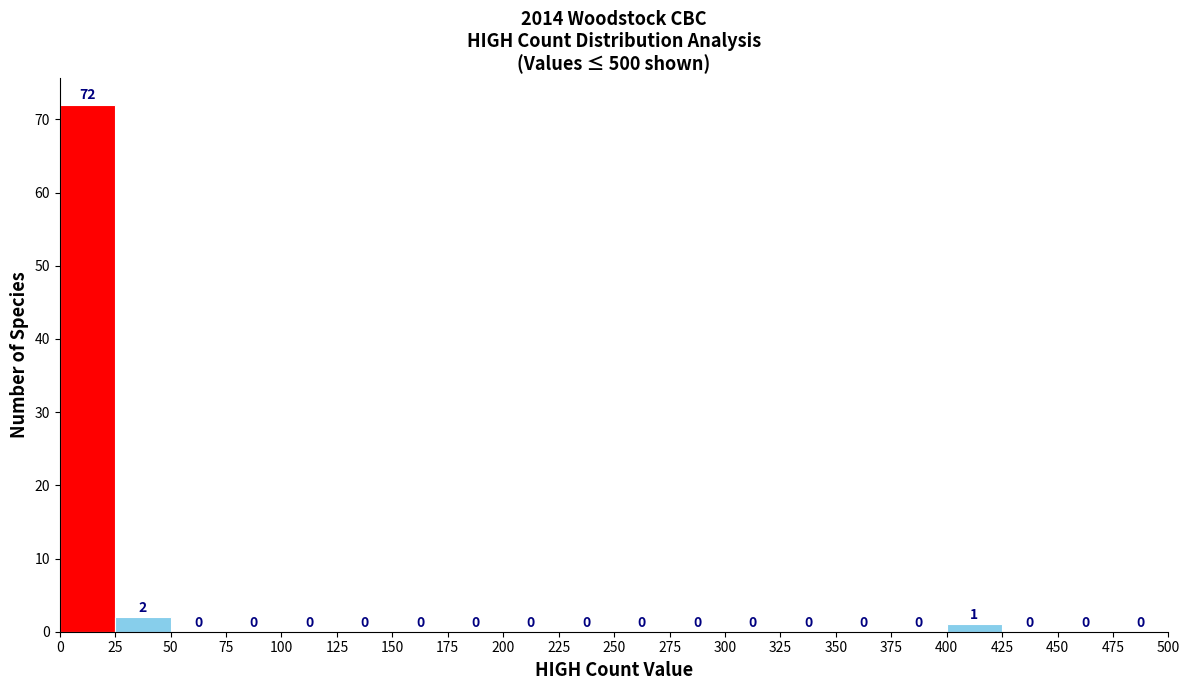

Reading left to right, list every bar in this chart as the range it spans on the x-axis followed by its height.

0 to 25: 72
25 to 50: 2
50 to 75: 0
75 to 100: 0
100 to 125: 0
125 to 150: 0
150 to 175: 0
175 to 200: 0
200 to 225: 0
225 to 250: 0
250 to 275: 0
275 to 300: 0
300 to 325: 0
325 to 350: 0
350 to 375: 0
375 to 400: 0
400 to 425: 1
425 to 450: 0
450 to 475: 0
475 to 500: 0